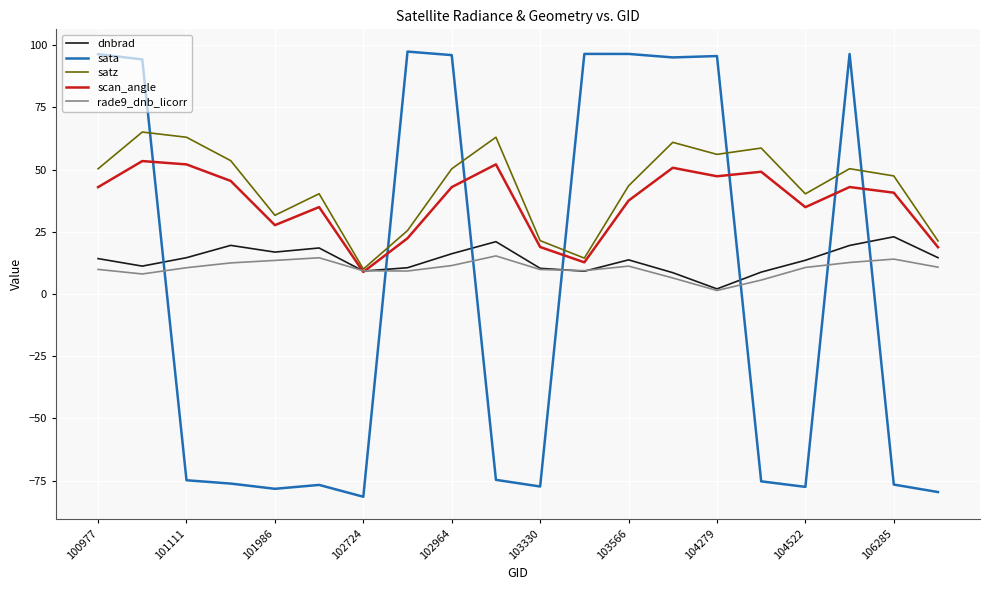

What is the greatest value displayed?

97.4